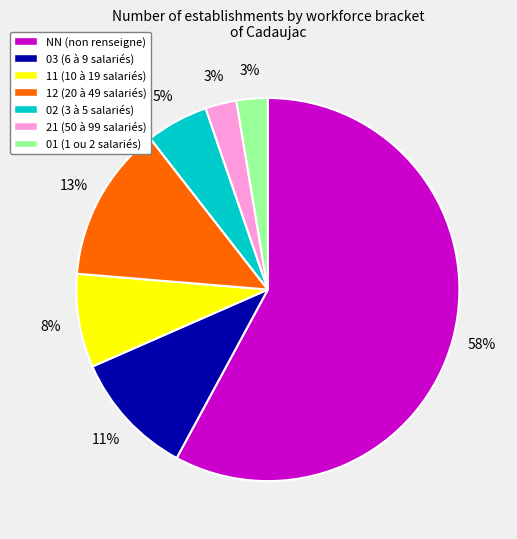

Does 21 represent more than half of the total?

No